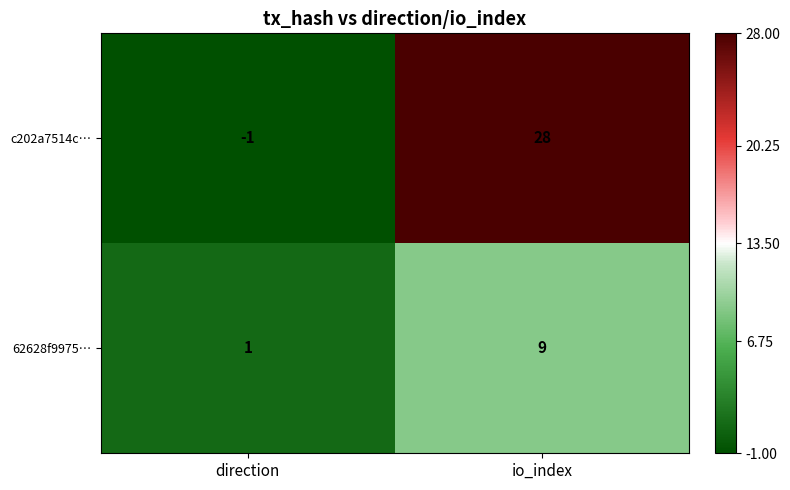

What is the difference between the highest and lowest values at io_index?

19